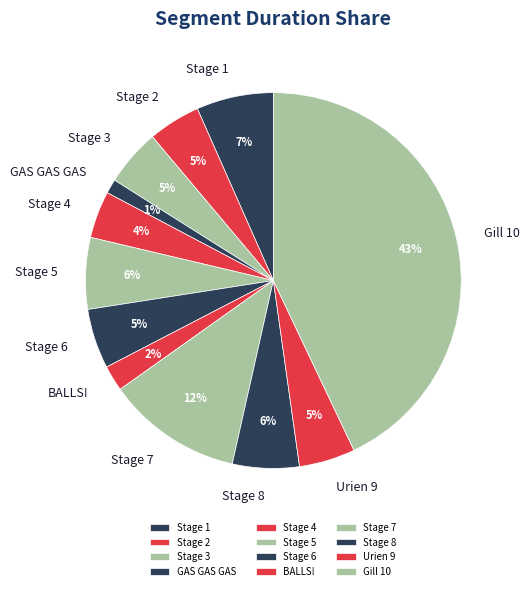

Combined, do GAS GAS GAS and Stage 4 account for over 50%?

No